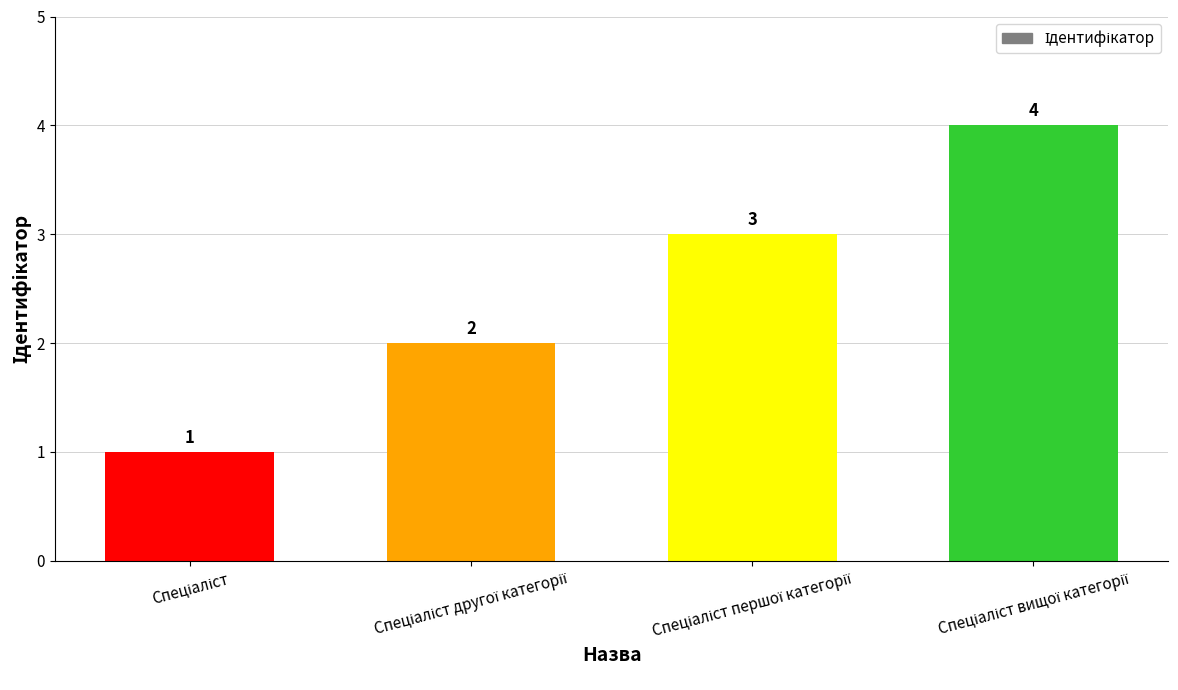

What is the maximum value shown in the chart?

4